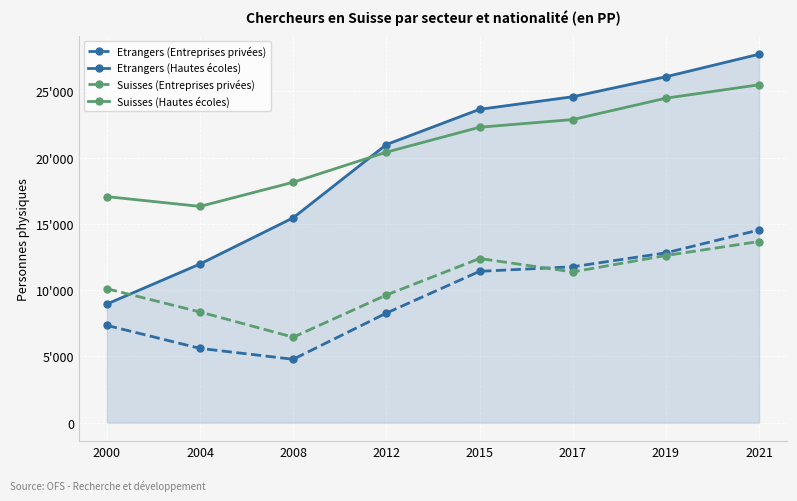

At which label does Suisses (Hautes écoles) first exceed 22290?

2017